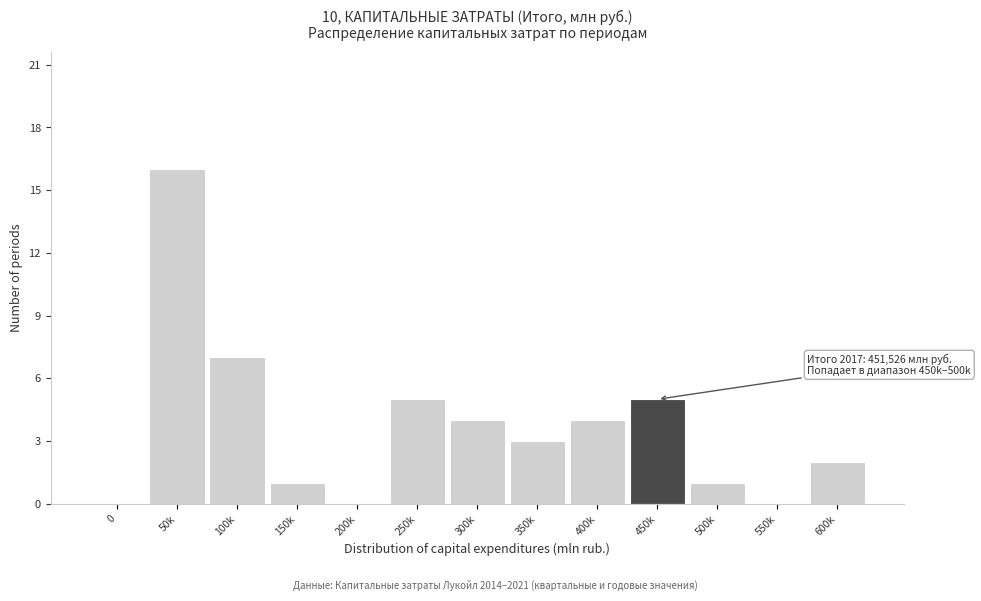

Reading left to right, transcribe all the data shown in this chart.

0=0	50k=16	100k=7	150k=1	200k=0	250k=5	300k=4	350k=3	400k=4	450k=5	500k=1	550k=0	600k=2